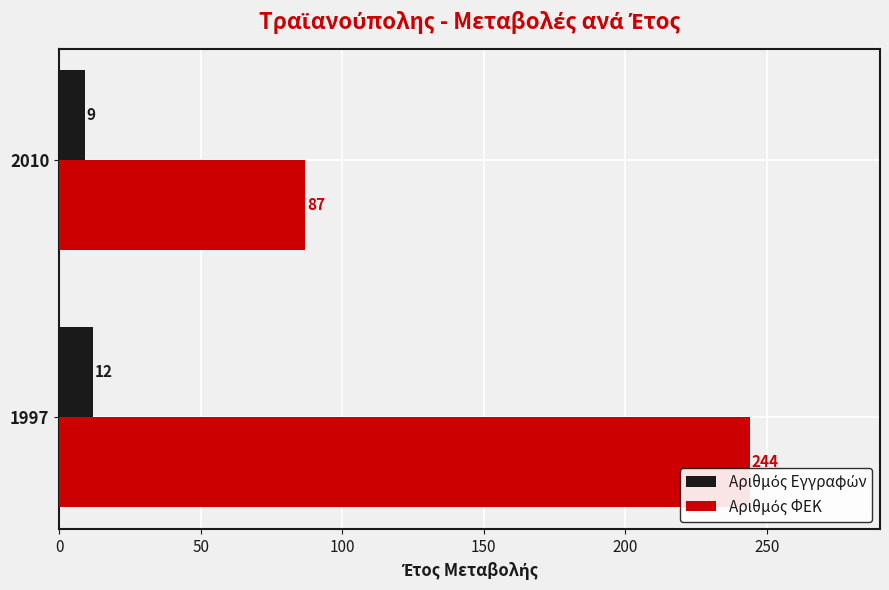

What is the difference between the highest and lowest values at 1997?

232